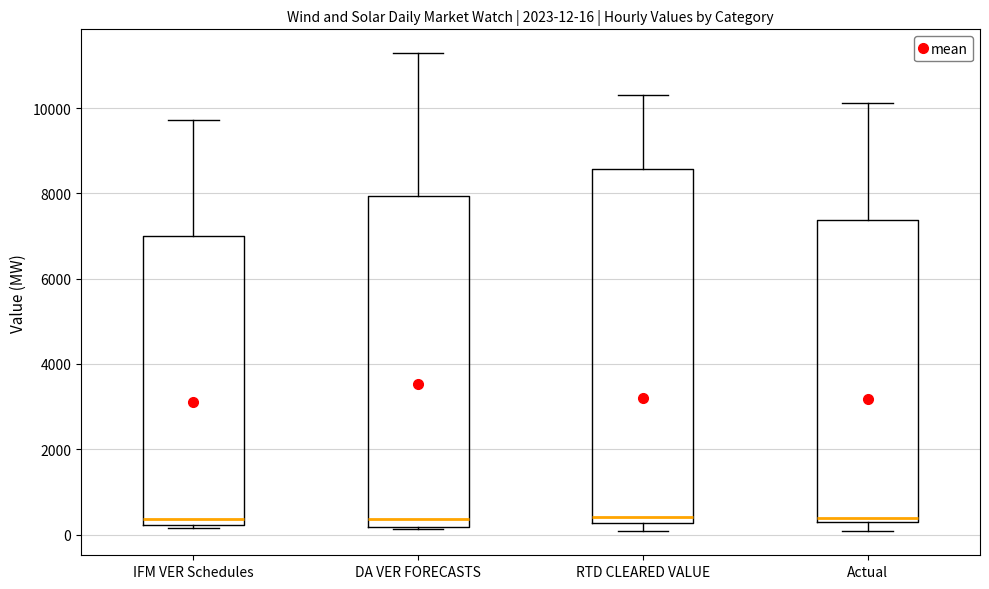

Comparing the boxes themselves (not the whiskers), which one is the tallest?

RTD CLEARED VALUE